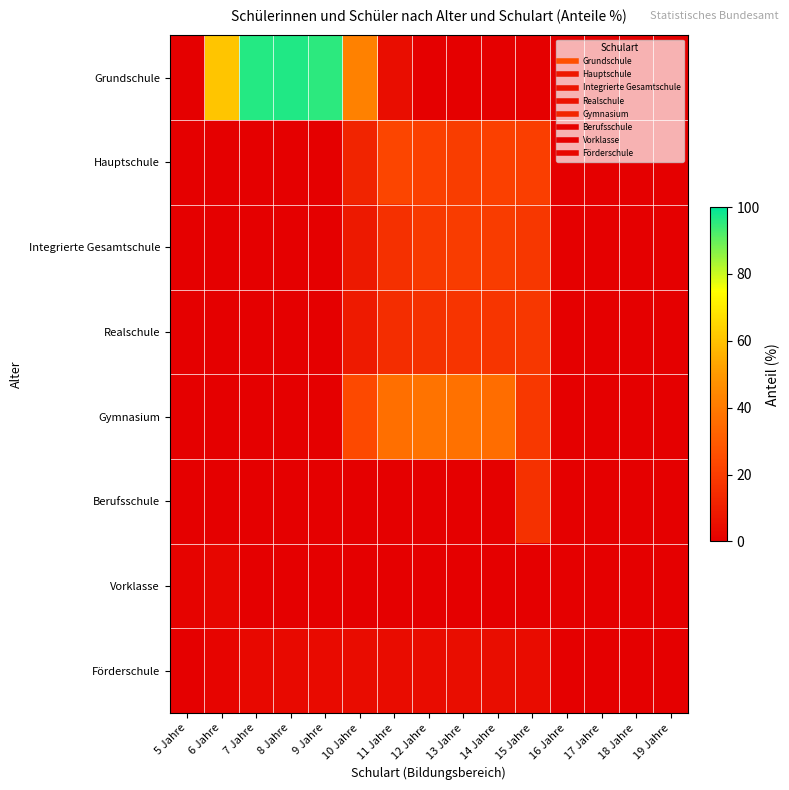

At which category is the sum across all series the highest?

8 Jahre